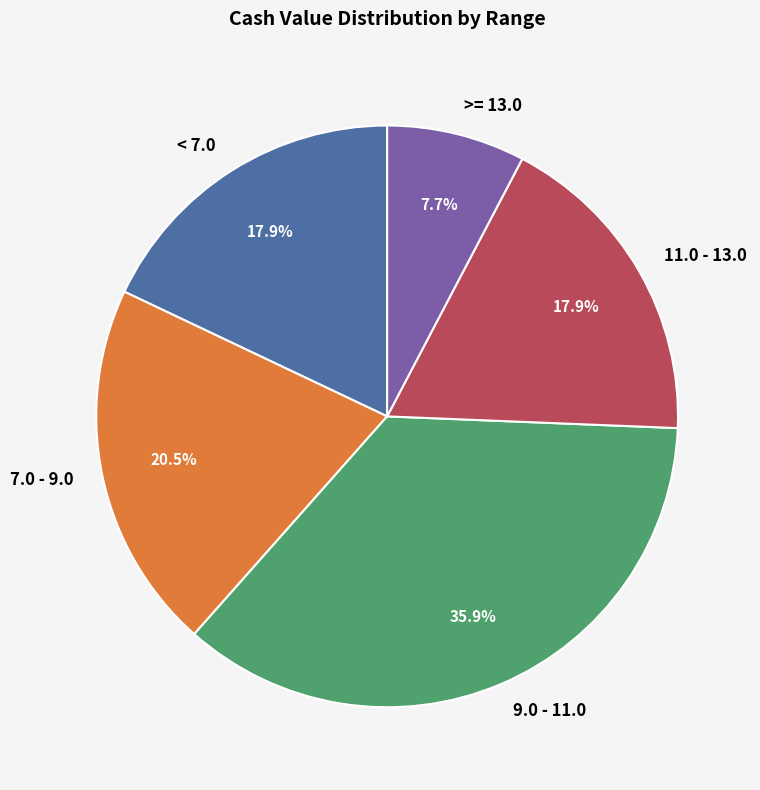

Is there a majority slice in this chart?

No